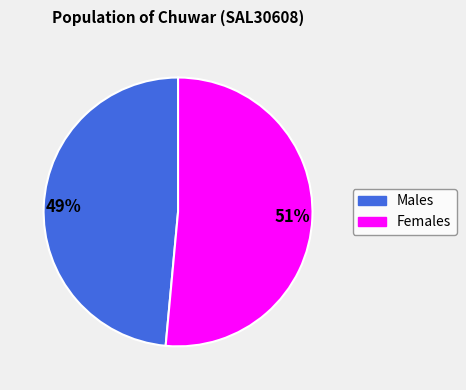

True or false: Males accounts for 35% of the total.

False